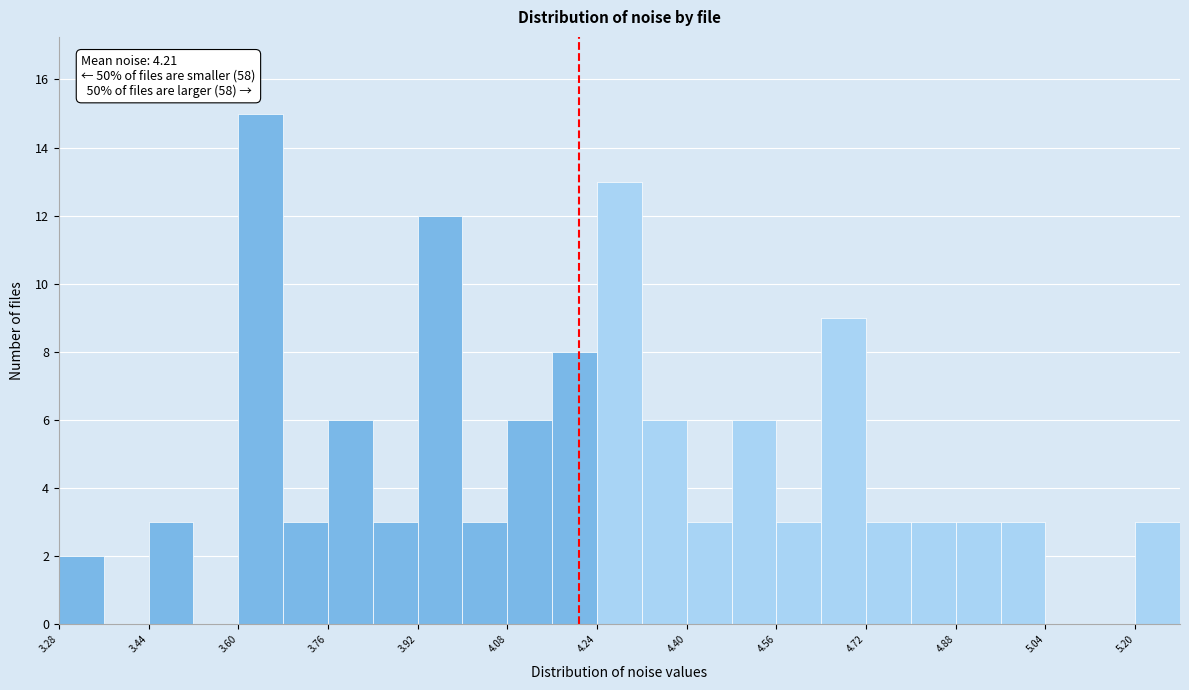

Over which range of the x-axis is the bar tallest?

3.60 to 3.68